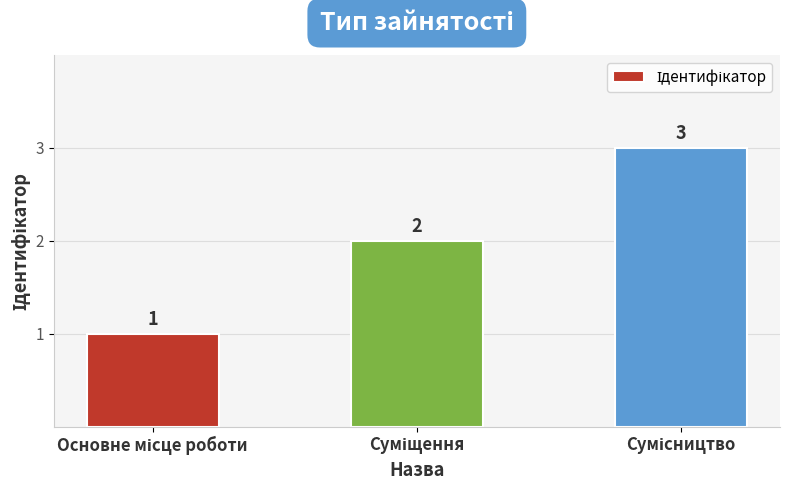

How many values are between 1 and 3?

3